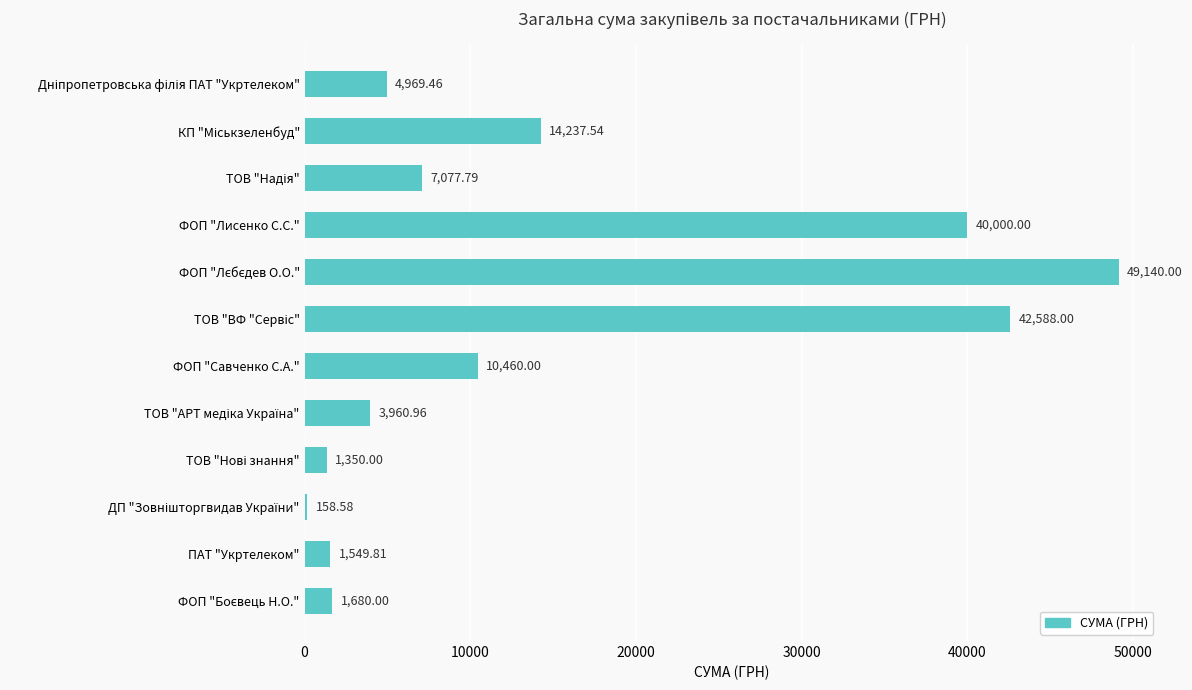

What is the difference between the maximum and minimum values?

48981.4